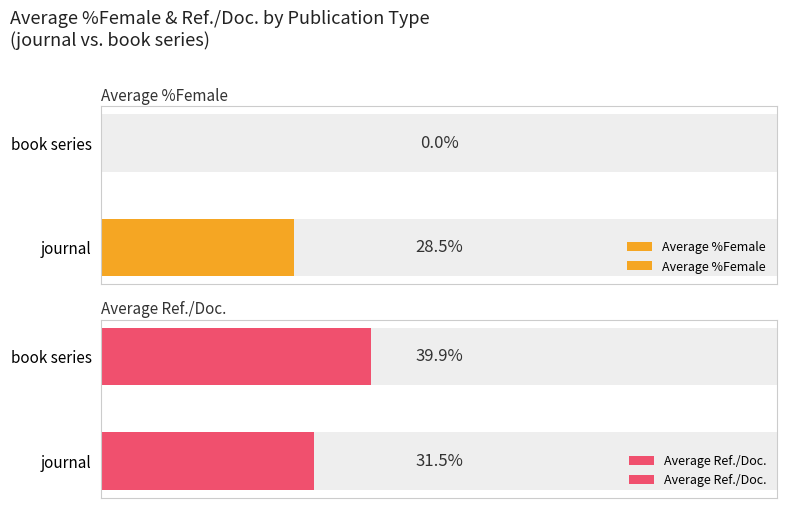

Which series has the largest total across all categories?

Average Ref./Doc.